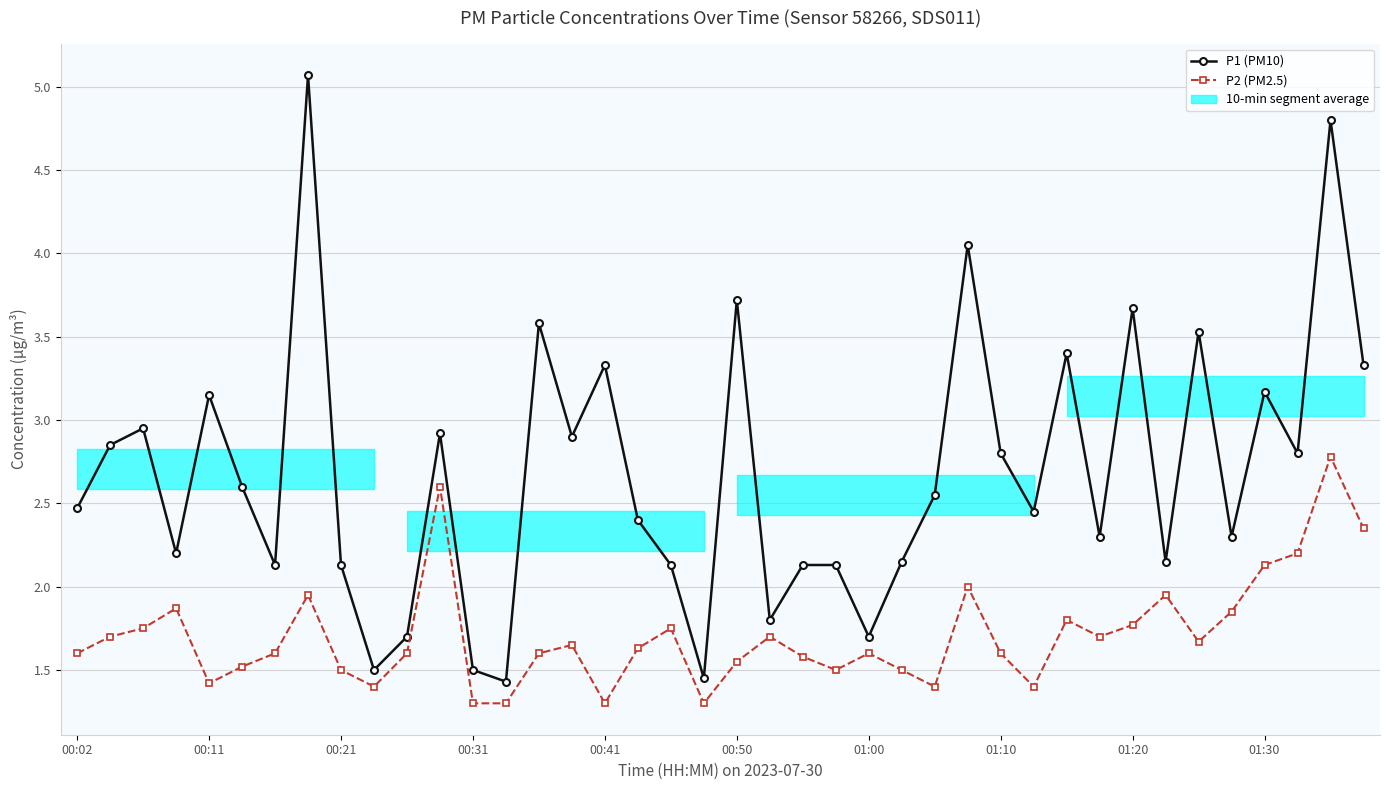

What is the value of the P1 (PM10) point at the 7th from the left?

2.1